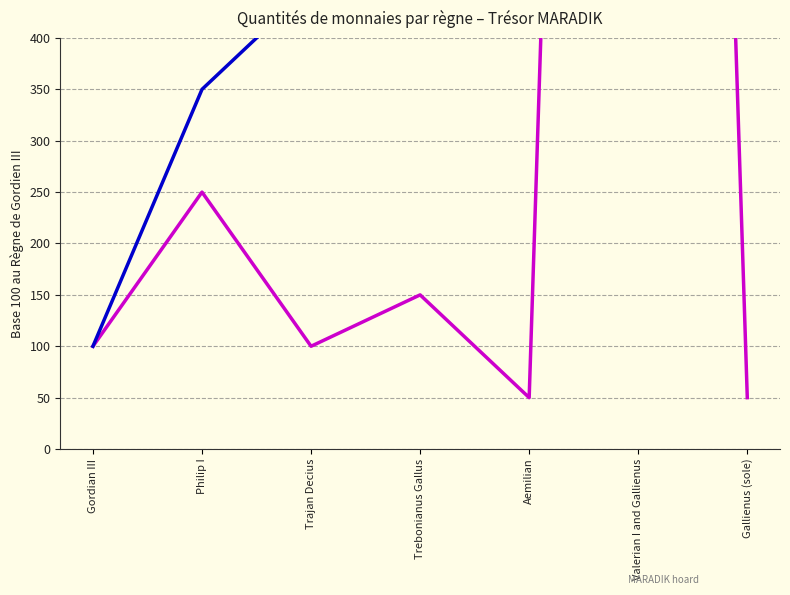

Between Gordian III and Gallienus (sole), which series saw the biggest shift?

Quantité cumulée (base 100)